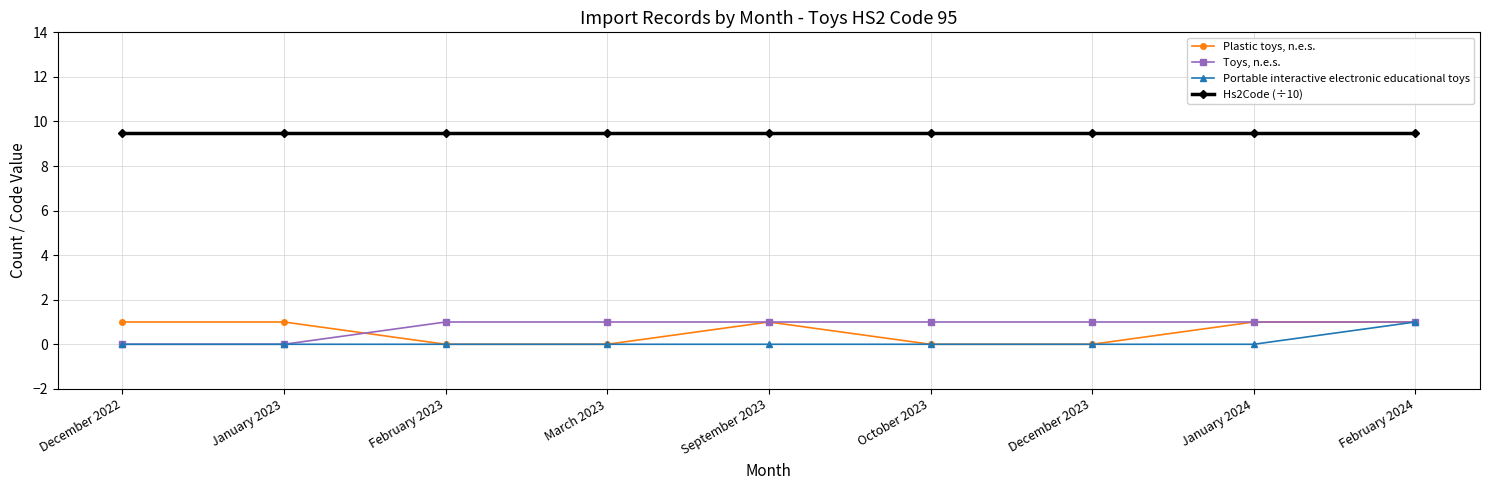

What is the difference between the highest and lowest values at October 2023?

9.5